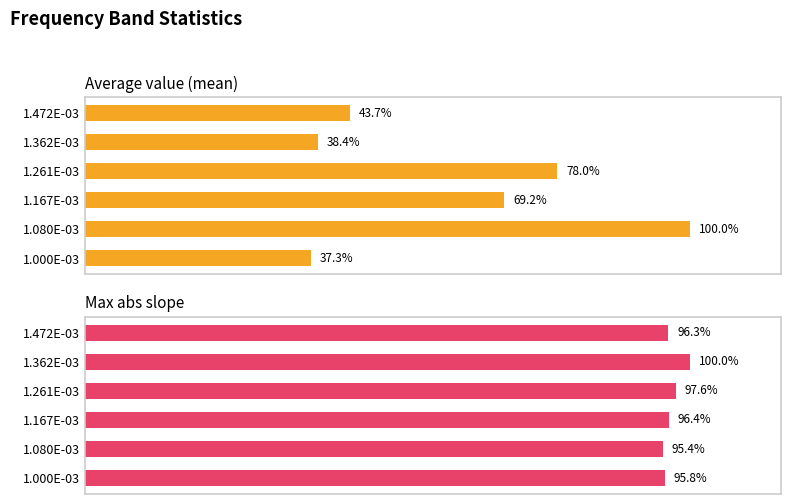

True or false: Average value (mean) has a value of 43.7 at 1.472E-03.

True